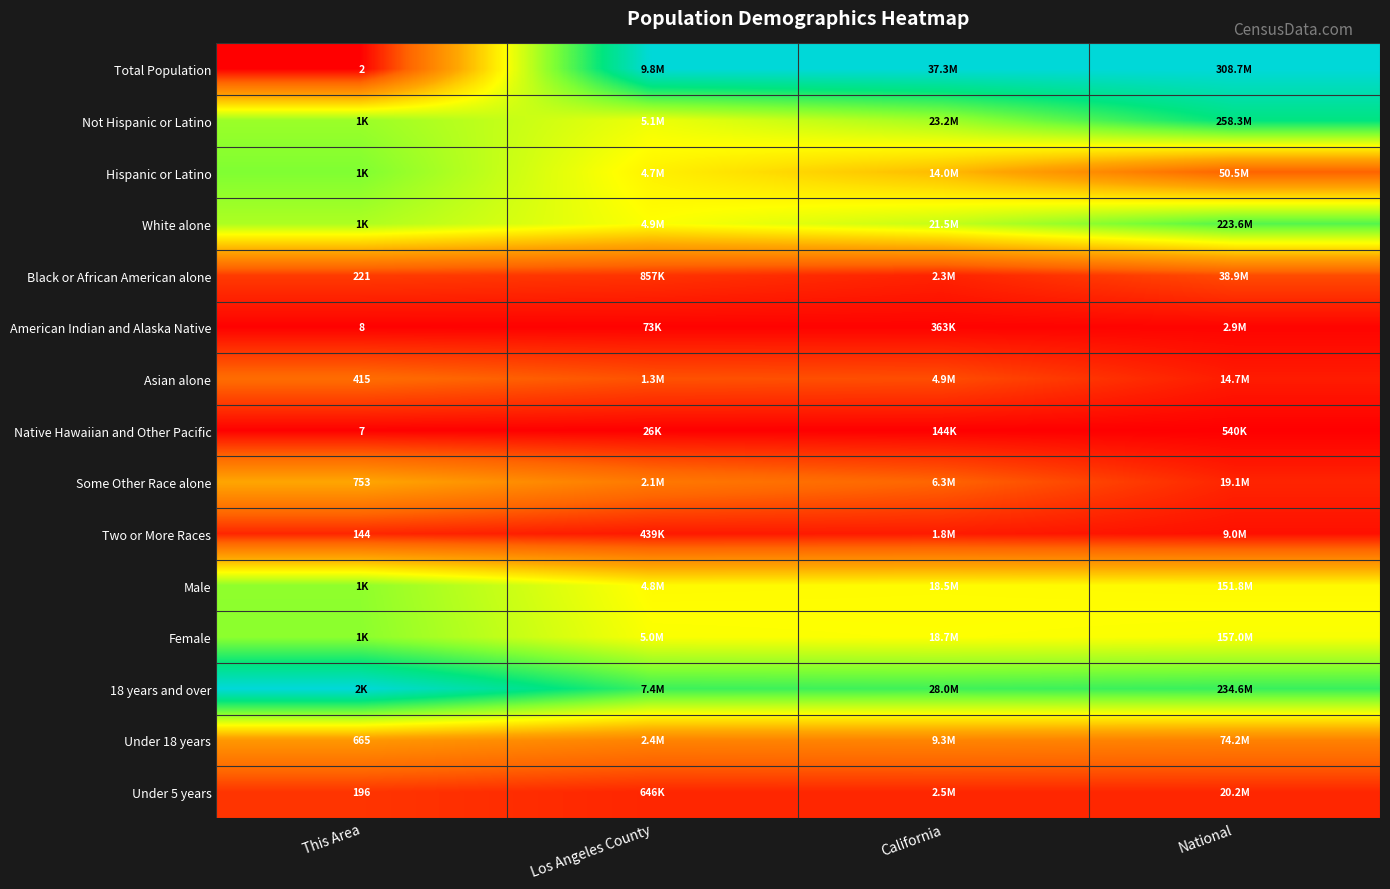

Which series has the largest range (max minus min)?

Total Population